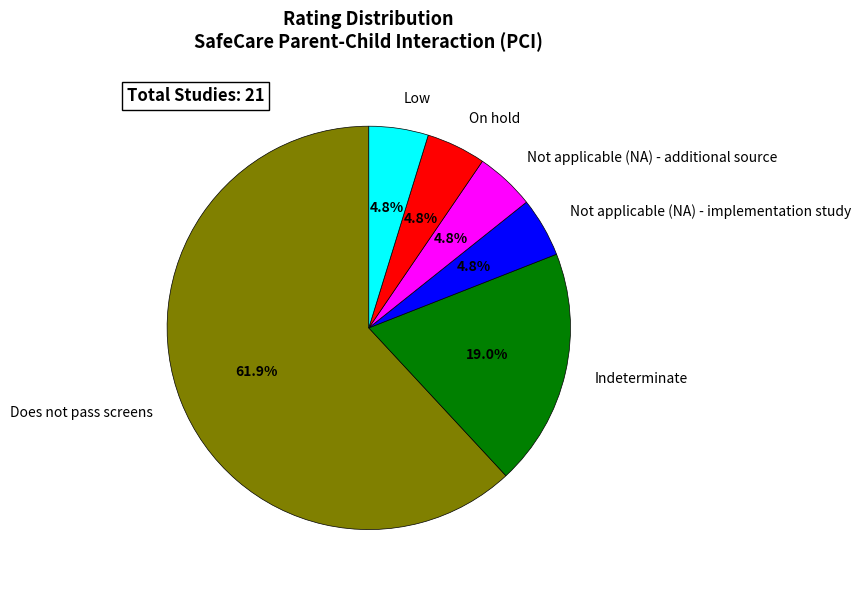

What percentage is NOT represented by Not applicable (NA) - implementation study?

95.2%